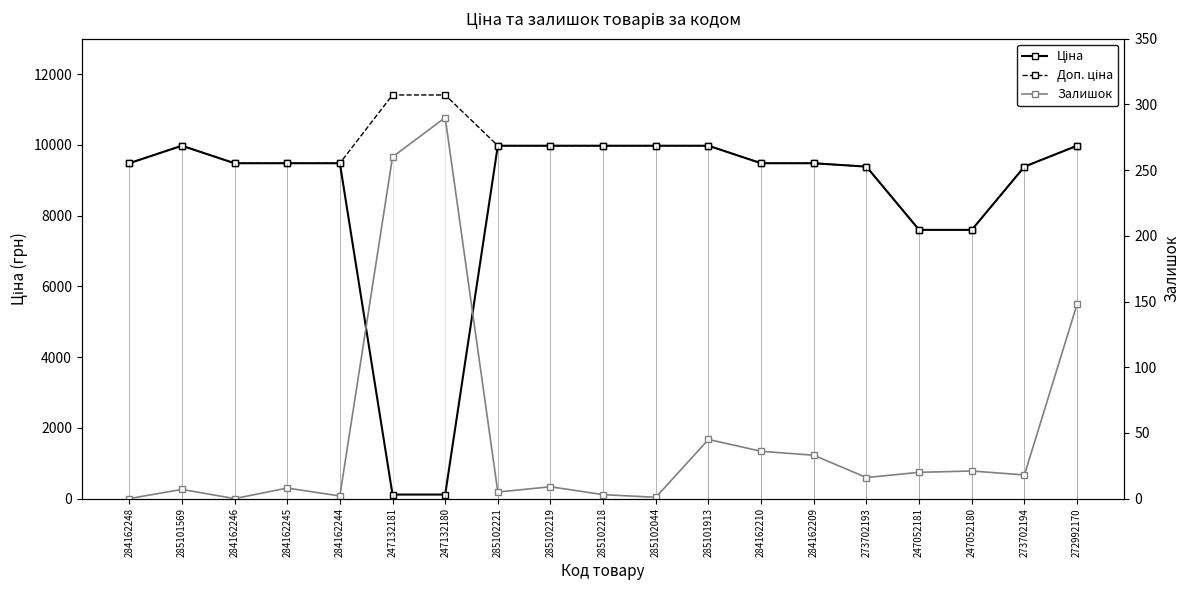

Does the chart display data point markers on the line(s)?

Yes